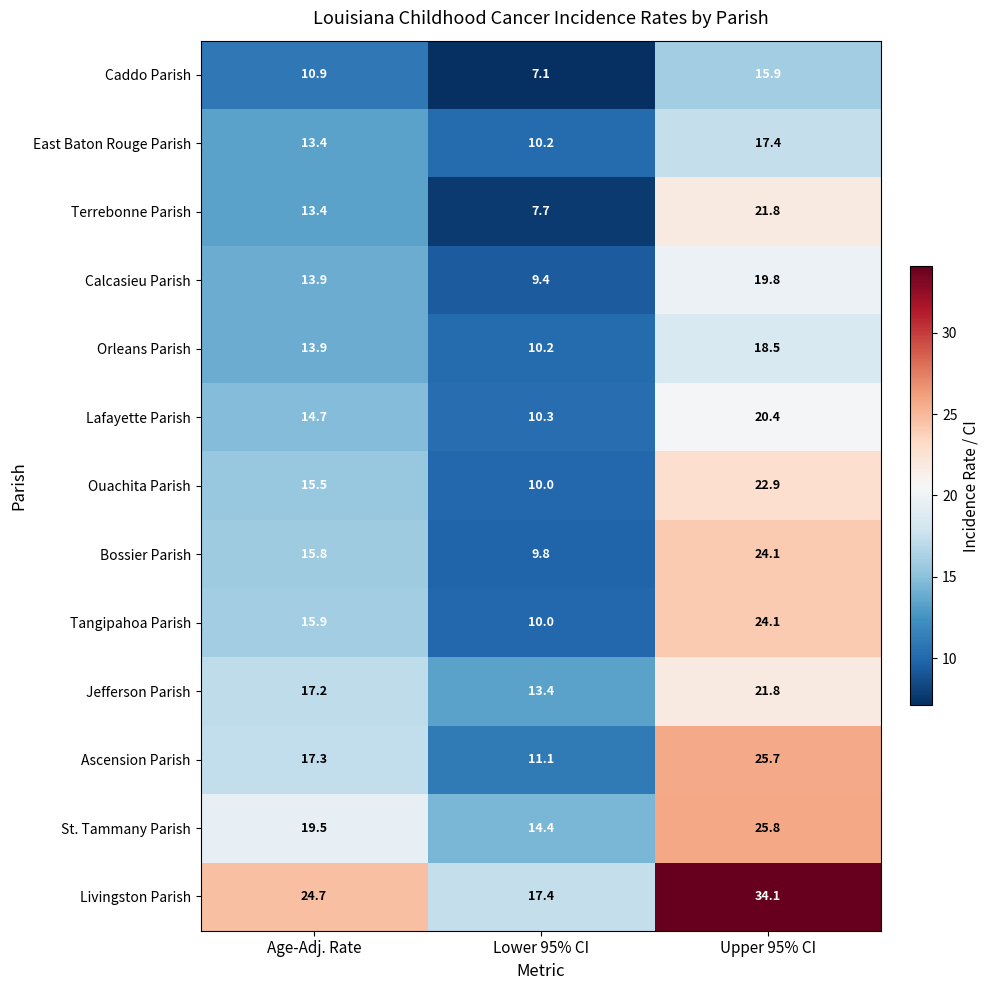

What is the minimum value for Bossier Parish?

9.8